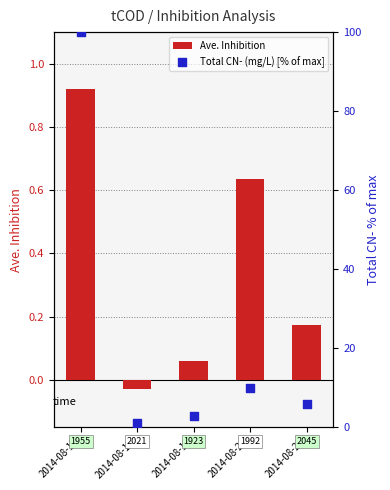

At which category is the sum across all series the highest?

2014-08-17